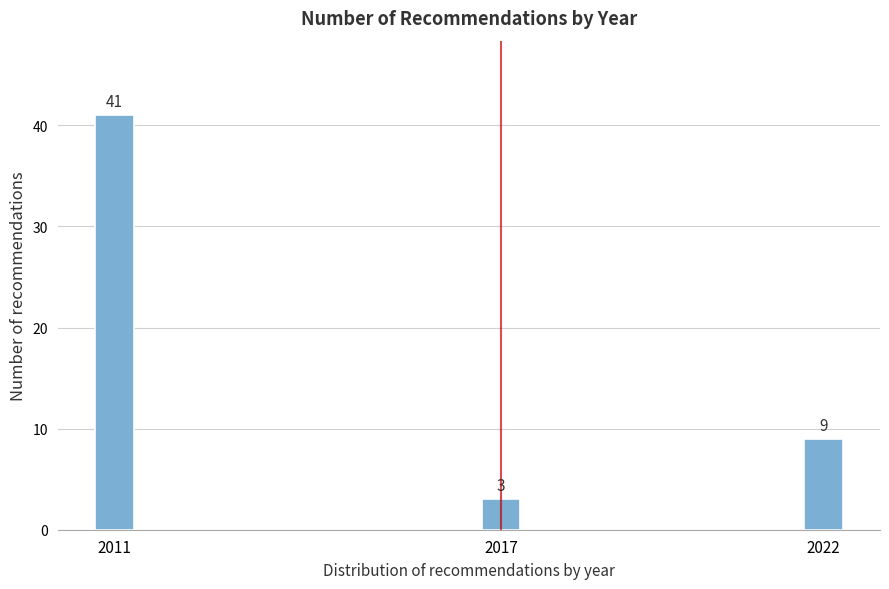

Reading left to right, transcribe all the data shown in this chart.

41	3	9